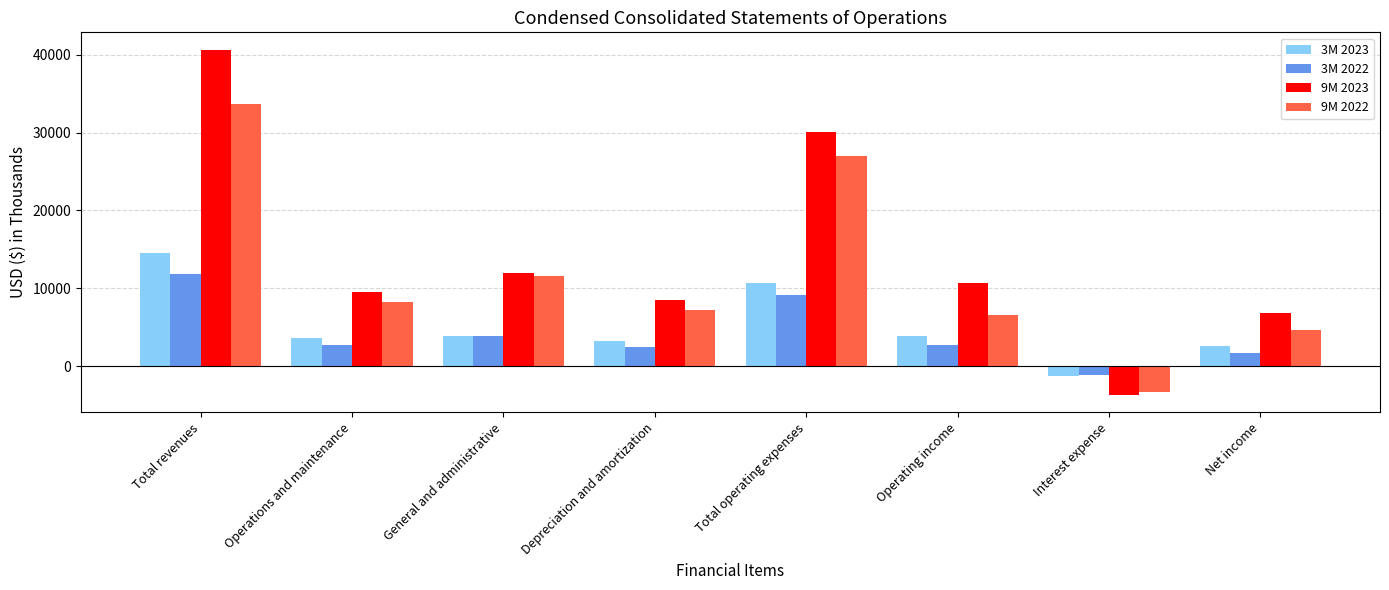

What is the difference between the highest and lowest values at Total operating expenses?

20909